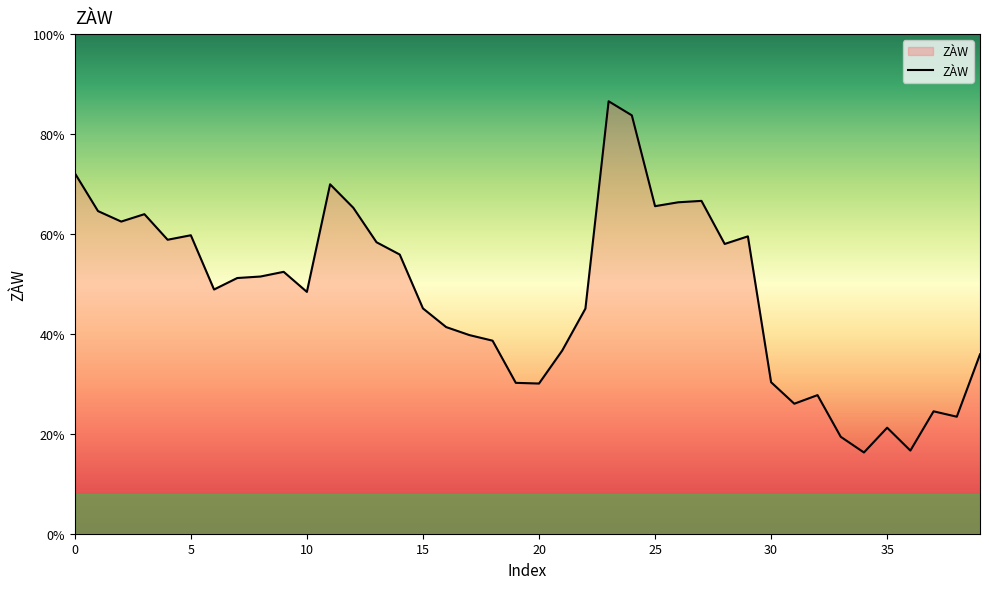

Is this an area chart (filled region under the line)?

Yes